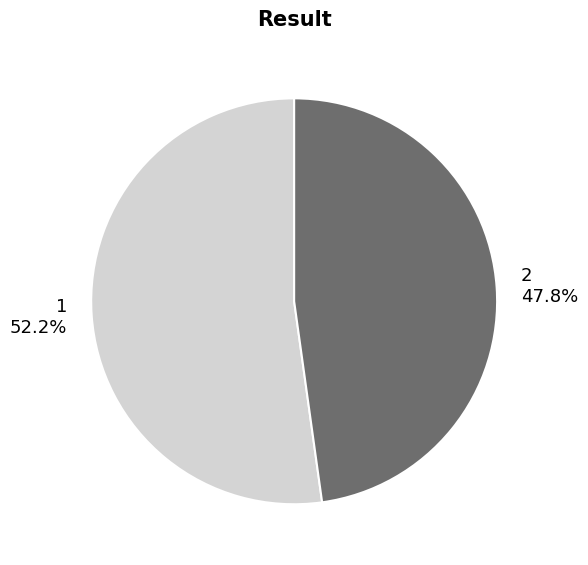

What is the smallest slice in the pie chart?

2